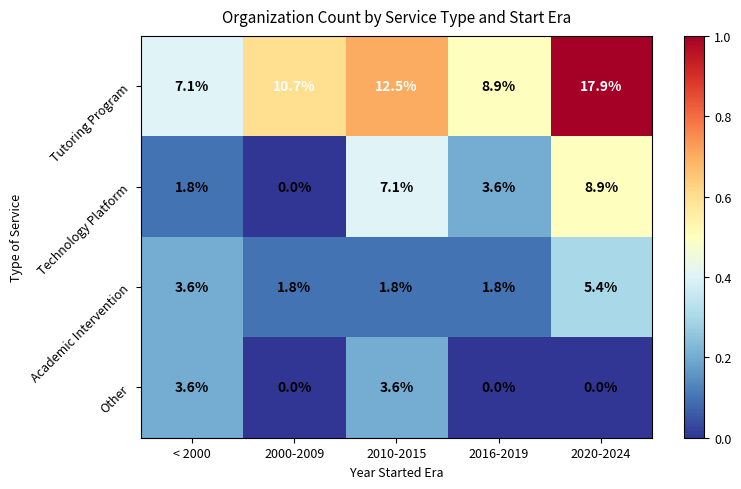

The value of Academic Intervention at 2020-2024 is 5.4. True or false?

True